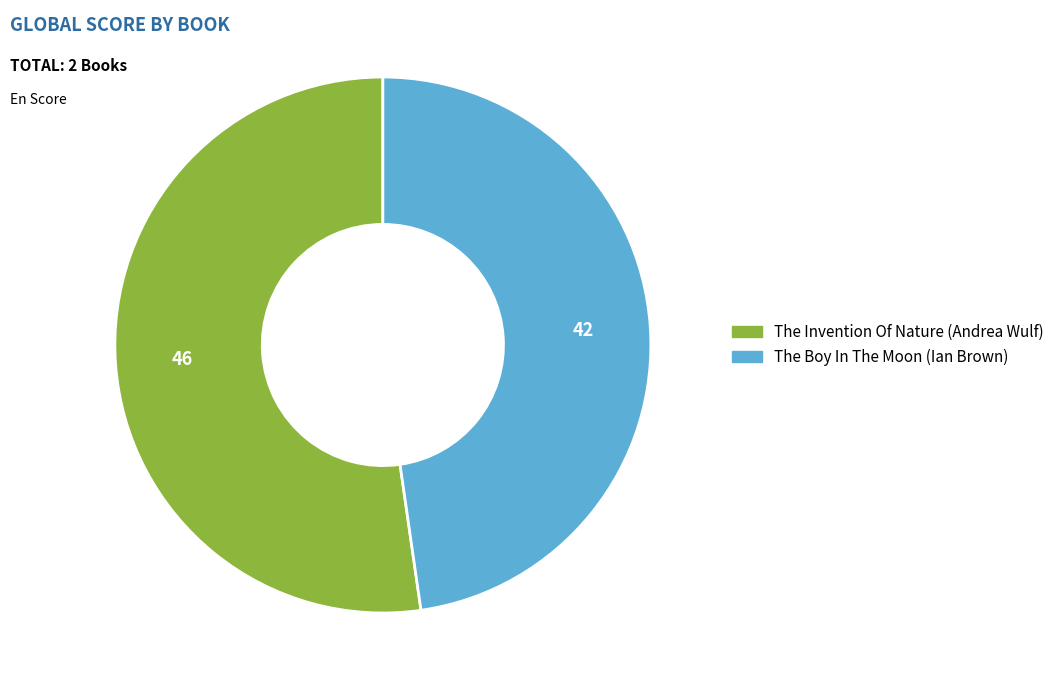

Rank the categories by value from highest to lowest.

The Invention Of Nature (Andrea Wulf), The Boy In The Moon (Ian Brown)